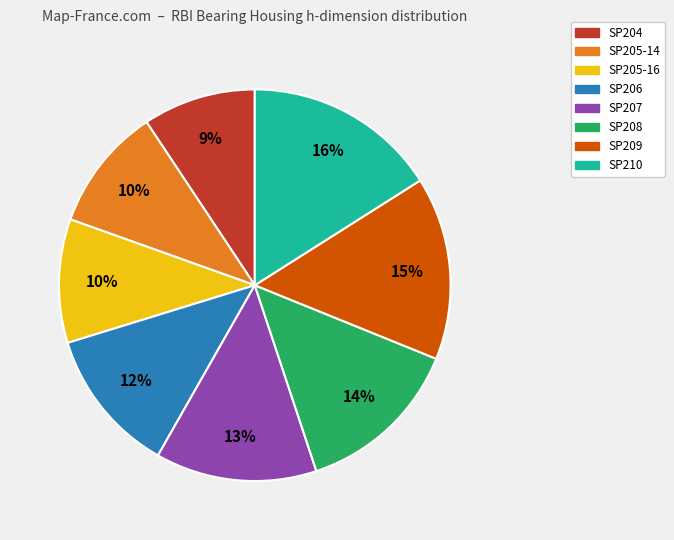

Do SP210 and SP208 together represent more than half of the pie?

No